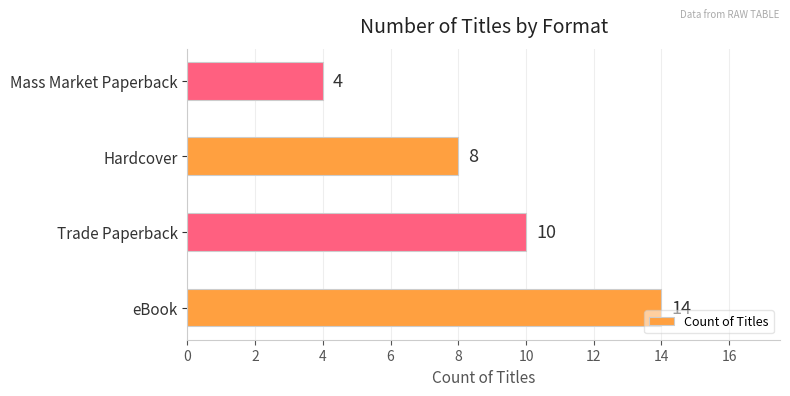

List the labels in order of value, smallest first.

Mass Market Paperback, Hardcover, Trade Paperback, eBook